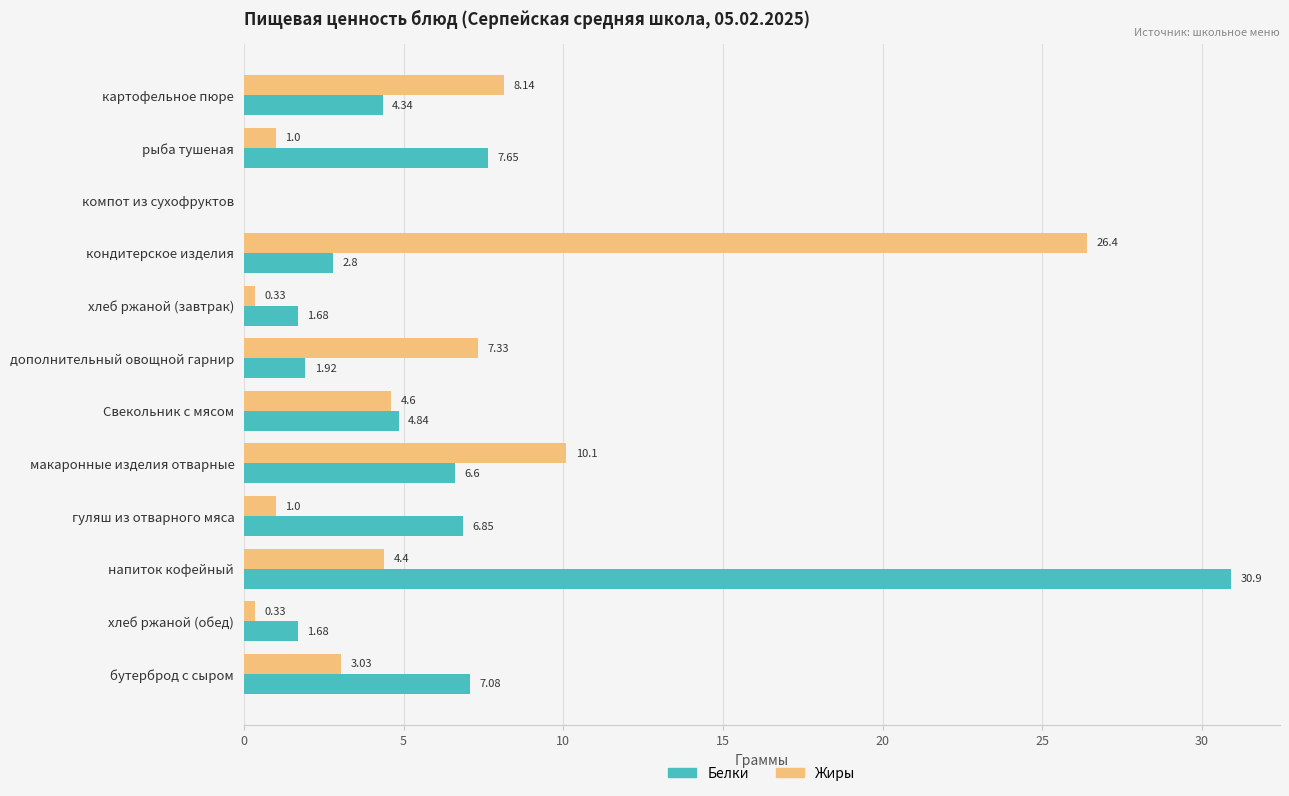

At which label is Белки closest to 15?

рыба тушеная